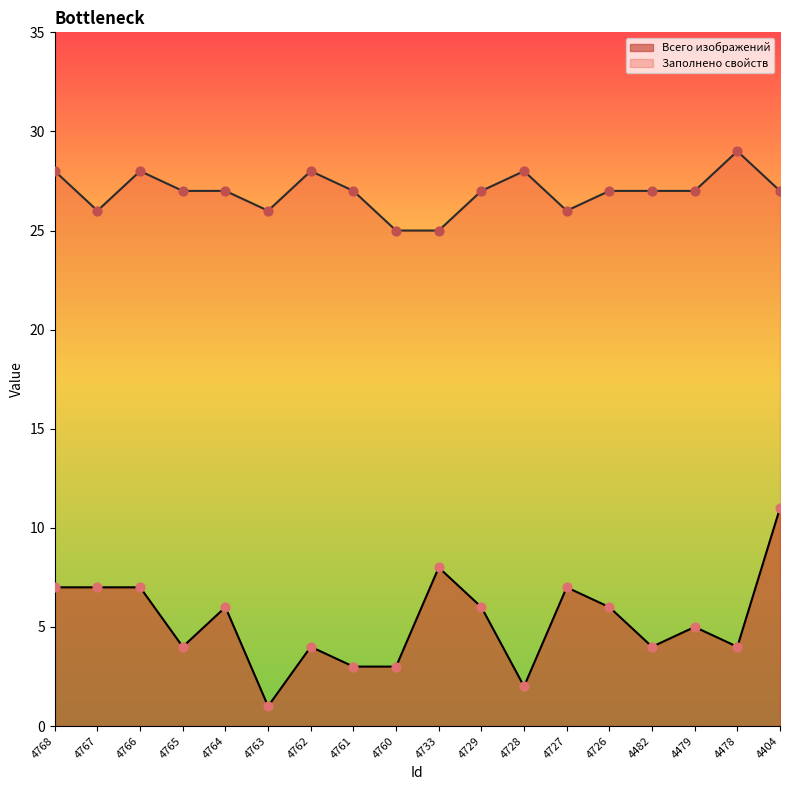

Is the value of Всего изображений at 4727 greater than the value of Заполнено свойств at 4761?

No